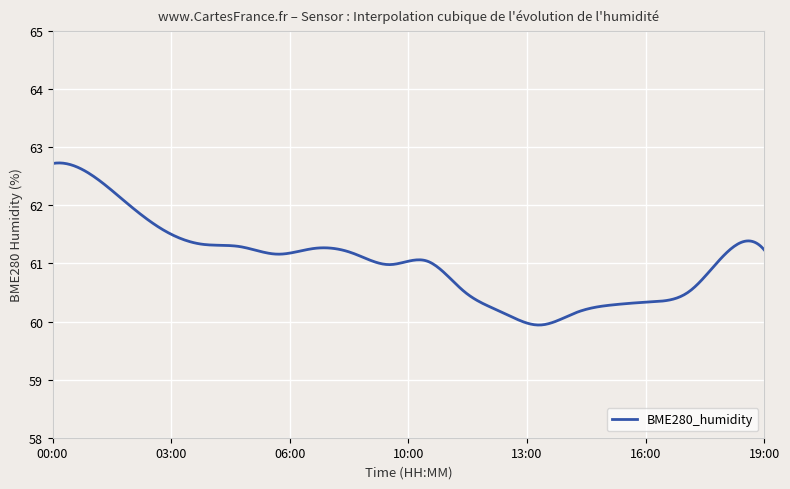

What is the difference between the second highest and minimum values?

2.8